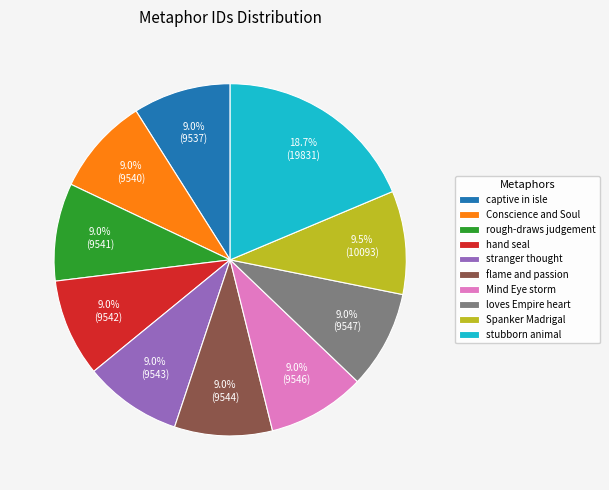

The stranger thought slice represents 1% of the pie. True or false?

False